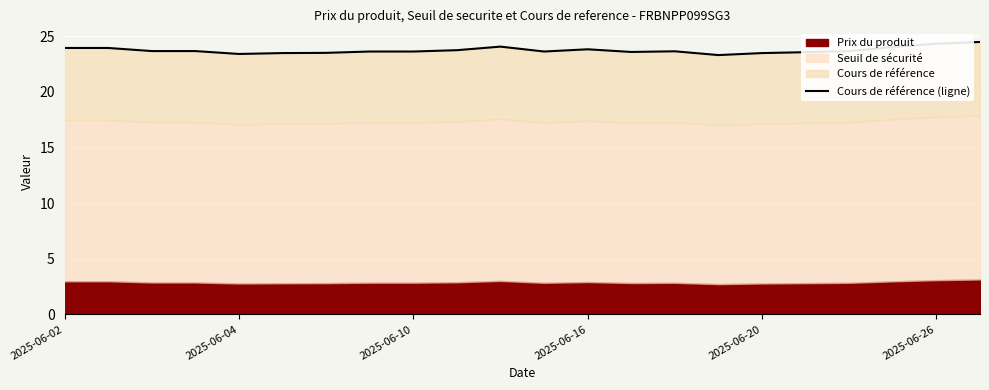

What is the approximate value at 9?

23.8